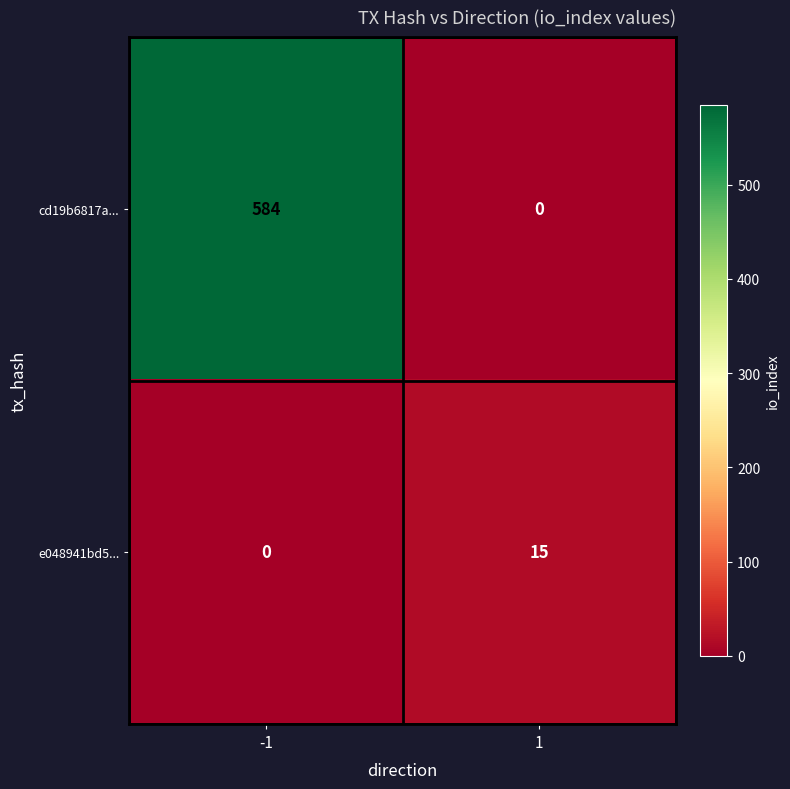

How many series are shown in this chart?

2